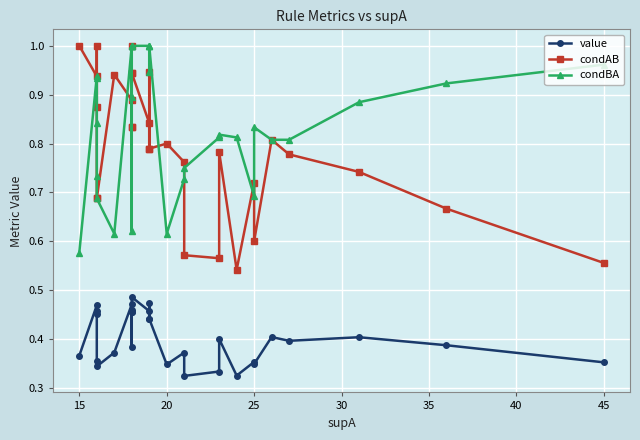

True or false: value has more than 2 points higher than both neighbors.

True